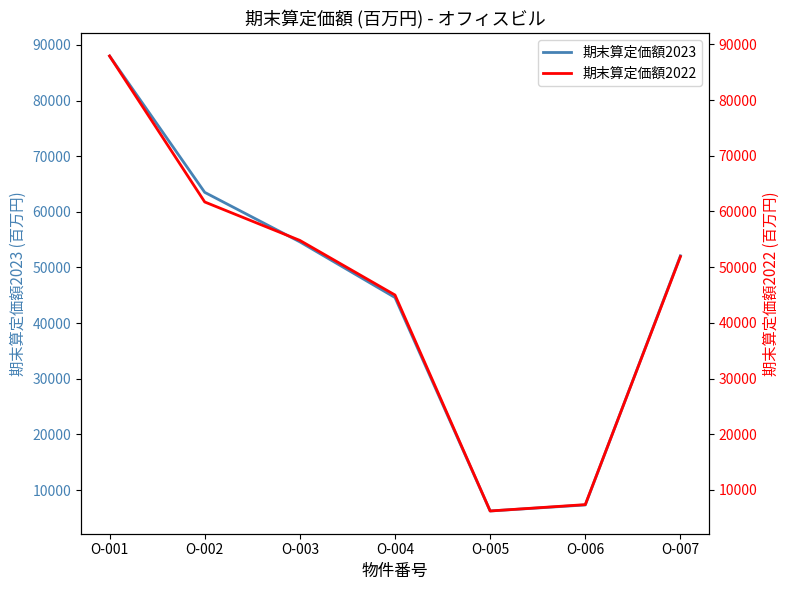

Reading left to right, what are all the values shown in this chart?

期末算定価額2023: 88000	63500	54600	44600	6240	7320	52100
期末算定価額2022: 87900	61700	54800	45000	6230	7370	51900